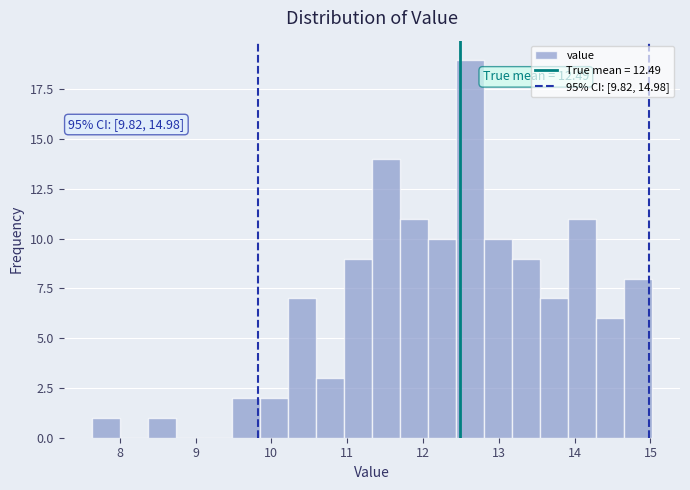

Read against the x-axis, roughly where is the centre of the tallest bar?

12.6